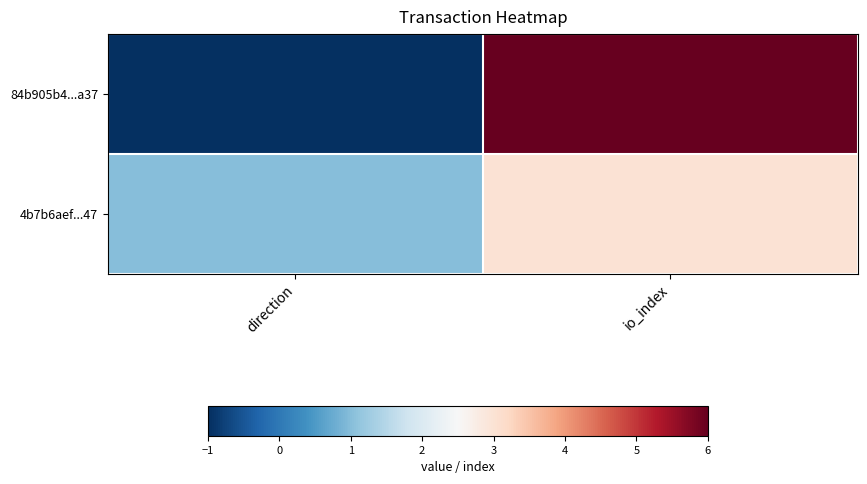

Which series has the largest range (max minus min)?

84b905b4...a37